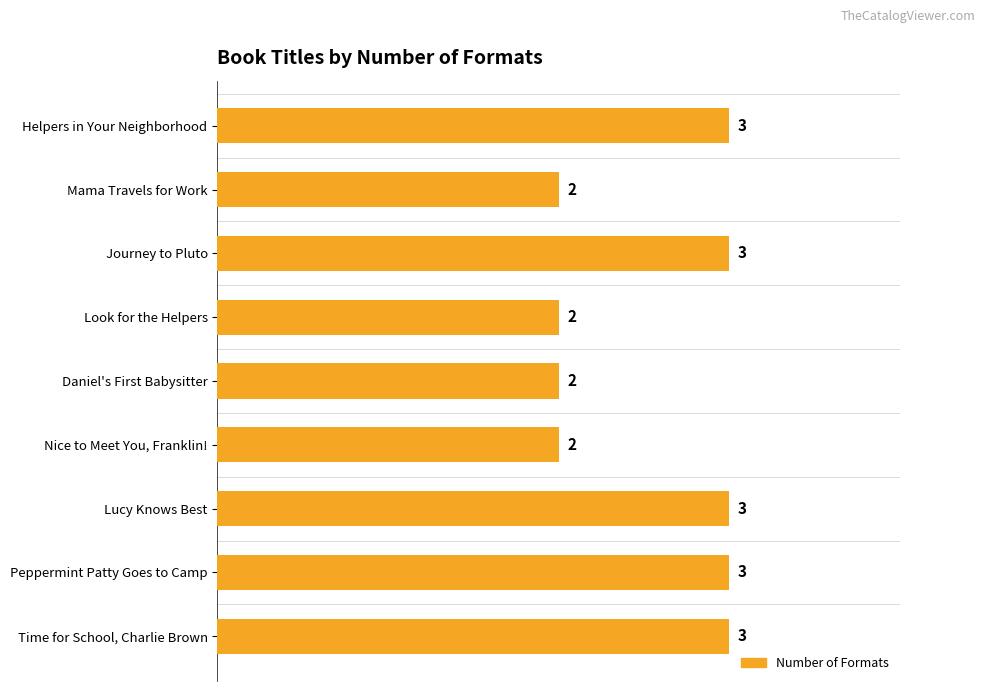

What is the difference between the maximum and minimum values?

1